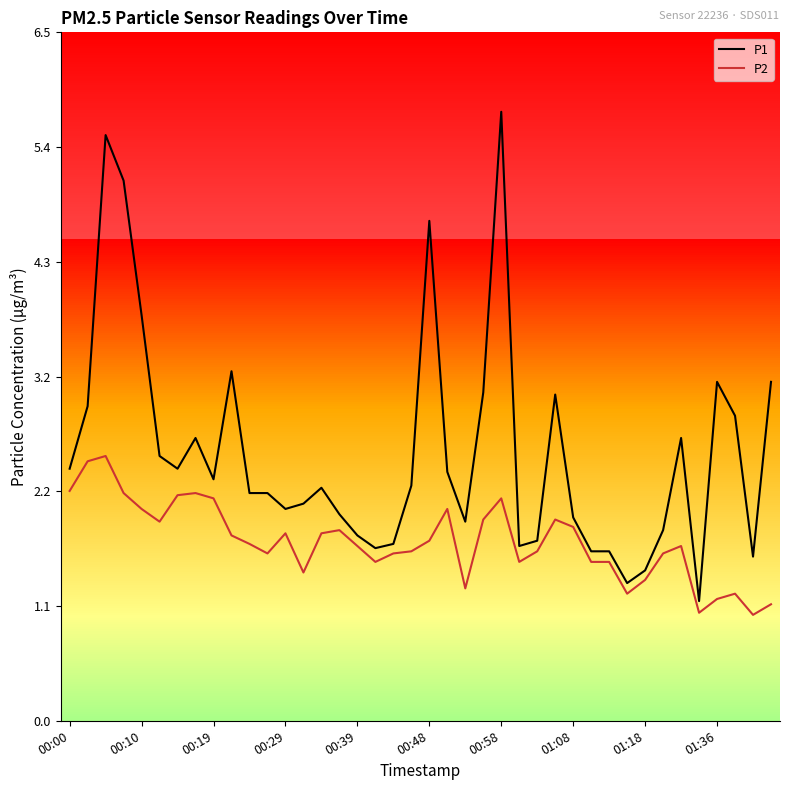

Which series has the largest total across all categories?

P1